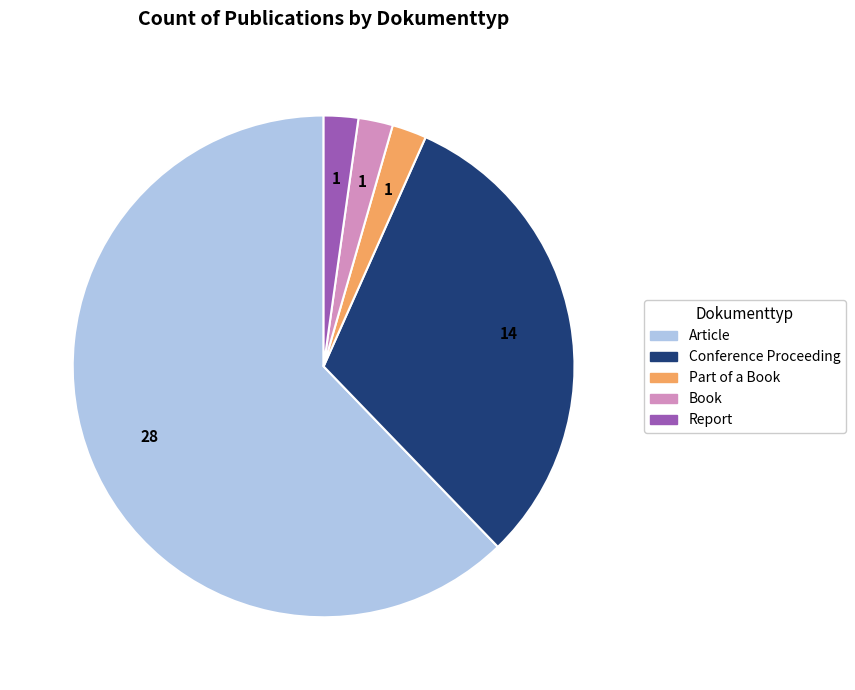

How many segments does this pie chart have?

5